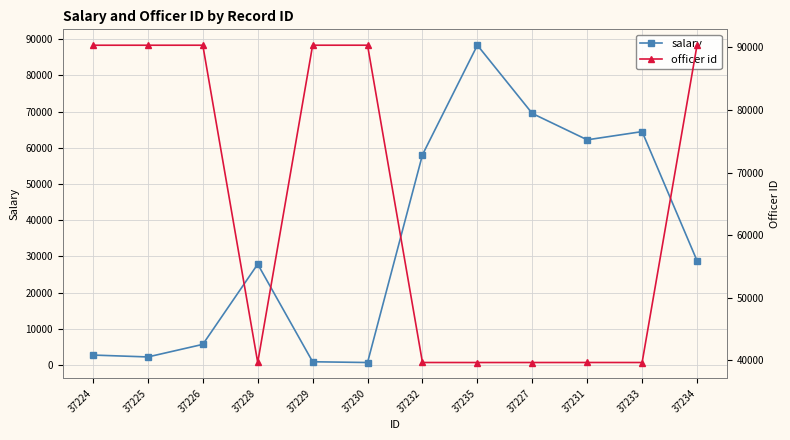

What is the sum of all salary values?

411787.6